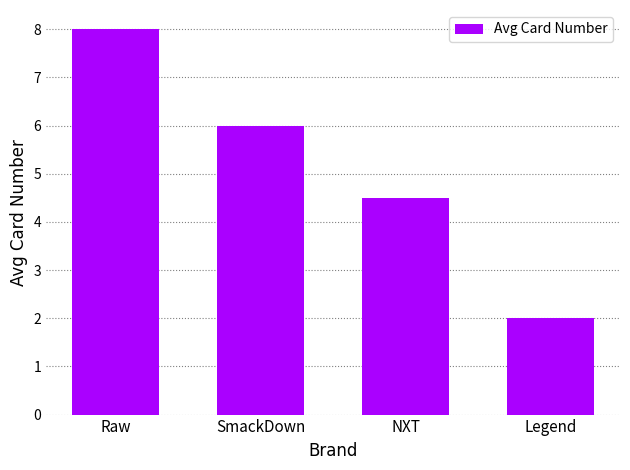

List the labels in order of value, smallest first.

Legend, NXT, SmackDown, Raw